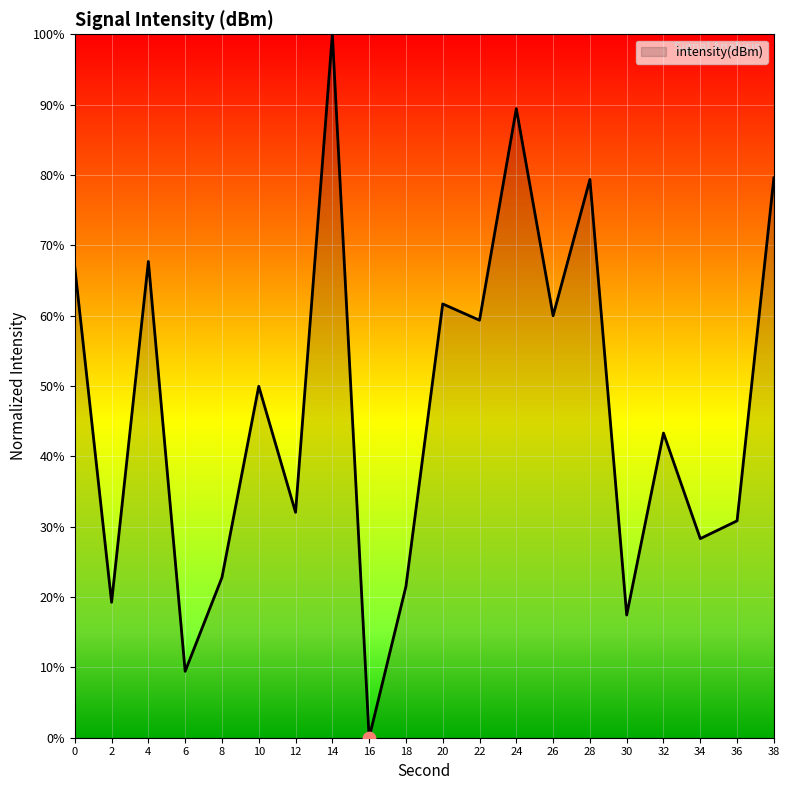

What is the change in value from 16 to 38?

+79.6